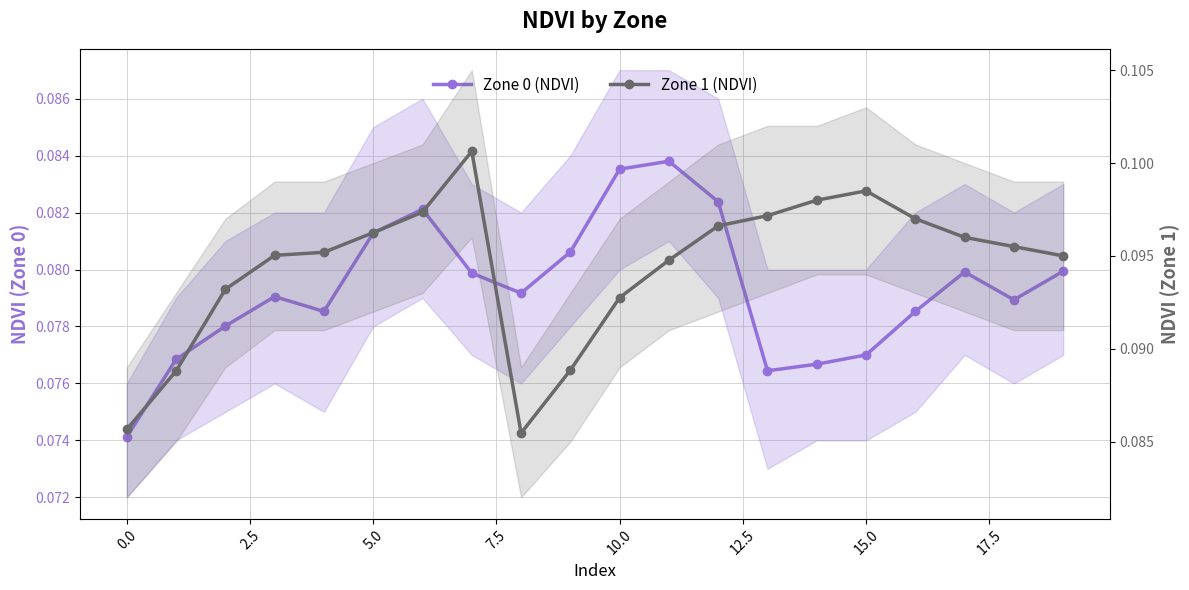

Rank the series at 0.0 from highest to lowest value.

Zone 1 (NDVI), Zone 0 (NDVI)